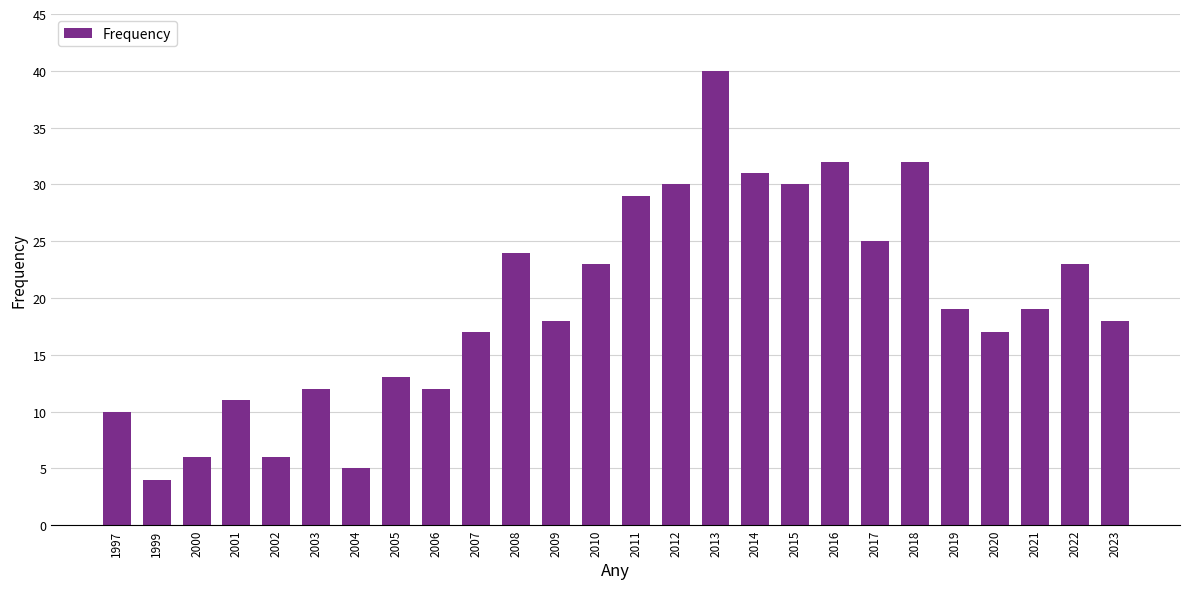

At which label does the data first exceed 19?

2008